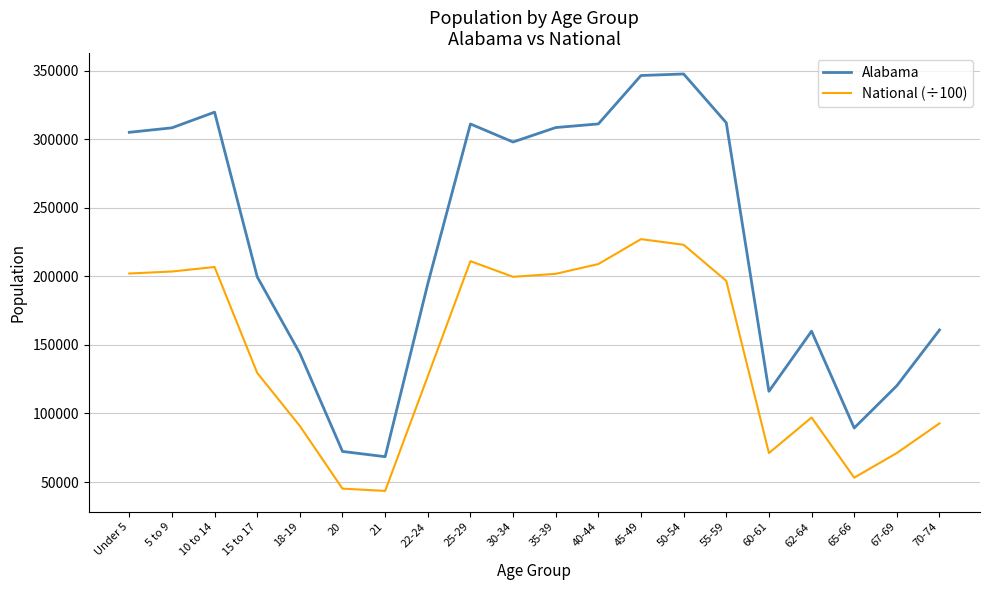

List the series in order of their overall mean, highest first.

Alabama, National (÷100)